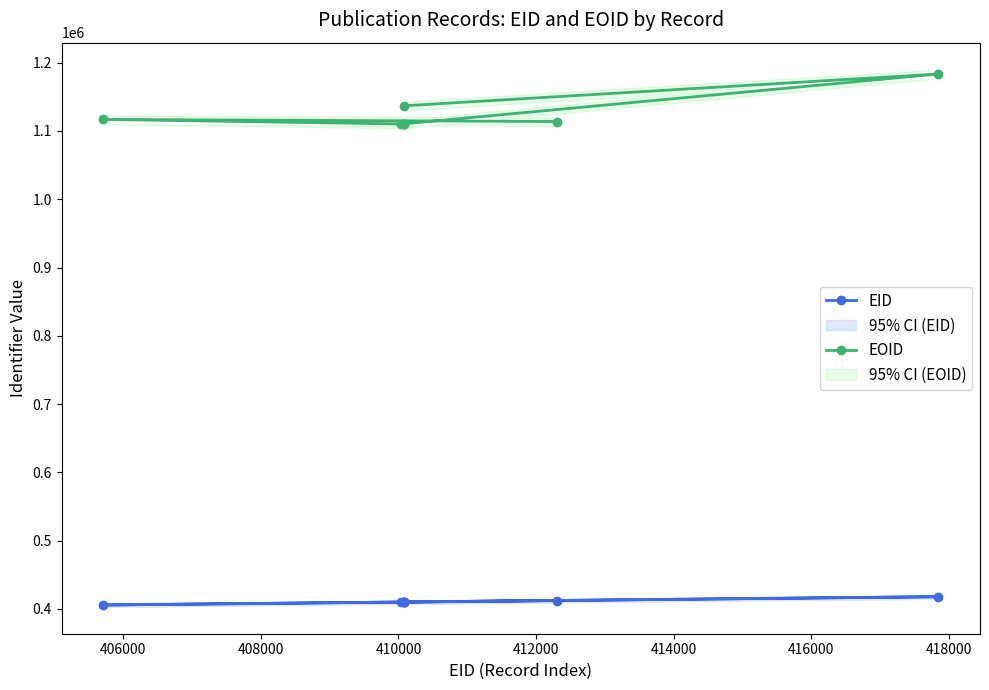

What is the value of the EID point at the 5th from the left?

410078